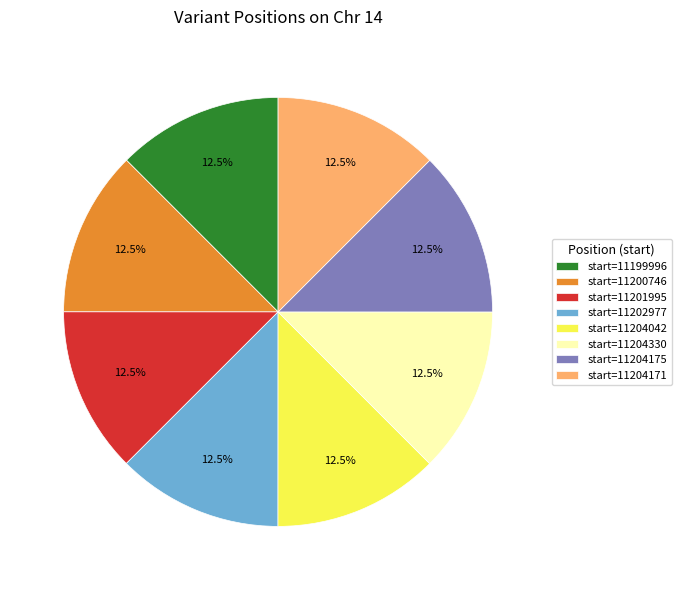

How many slices are in this pie chart?

8